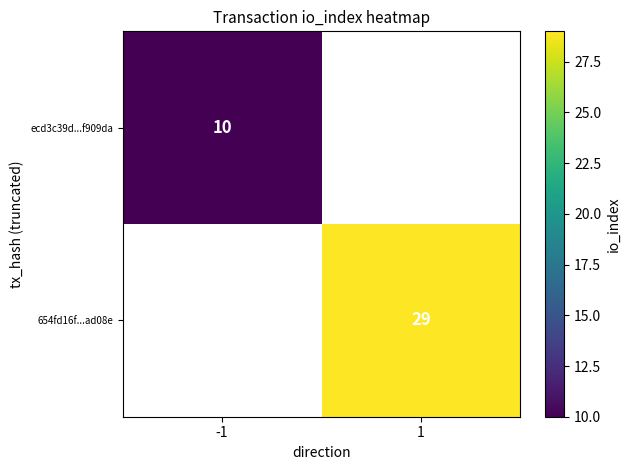

Is it true that ecd3c39d...f909da equals 3.2 at -1?

False